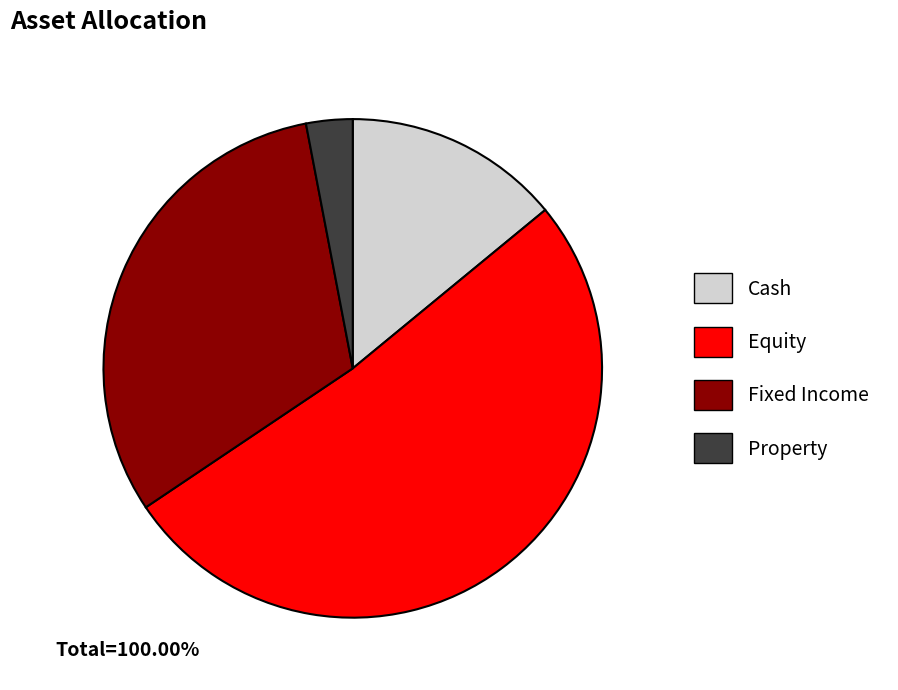

Does Fixed Income account for over 50% of the chart?

No